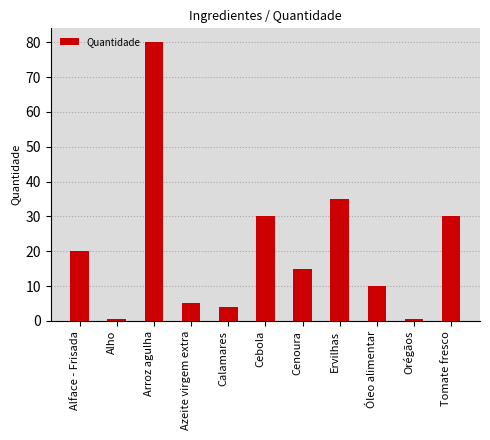

Where does the data first go above 15?

Alface - Frisada